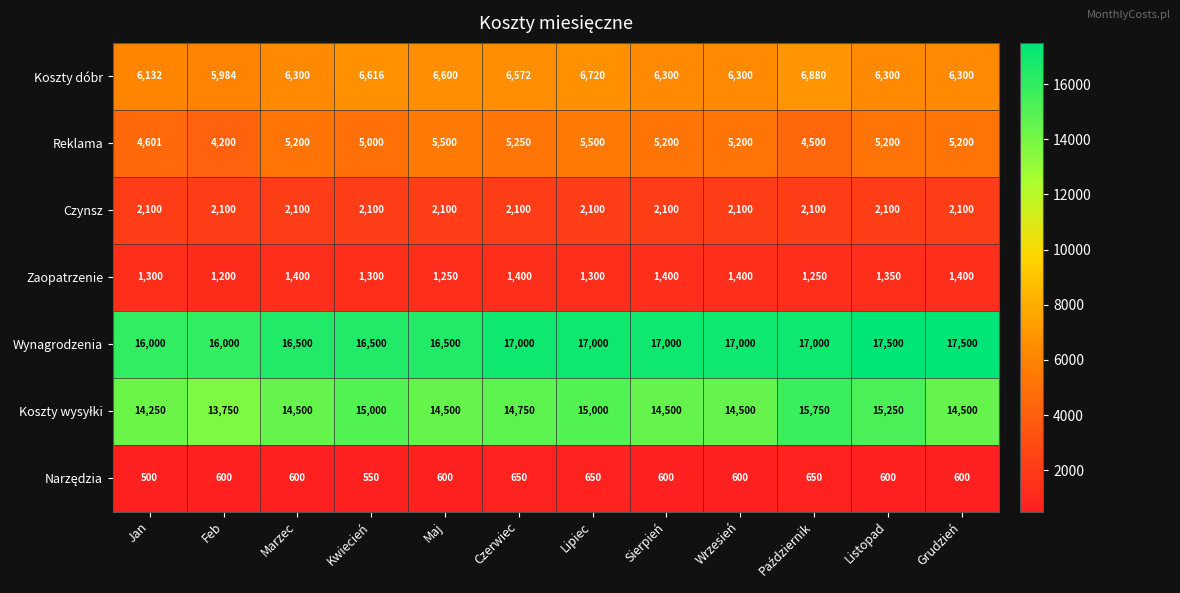

The Wynagrodzenia series shows 5291 at Lipiec. True or false?

False